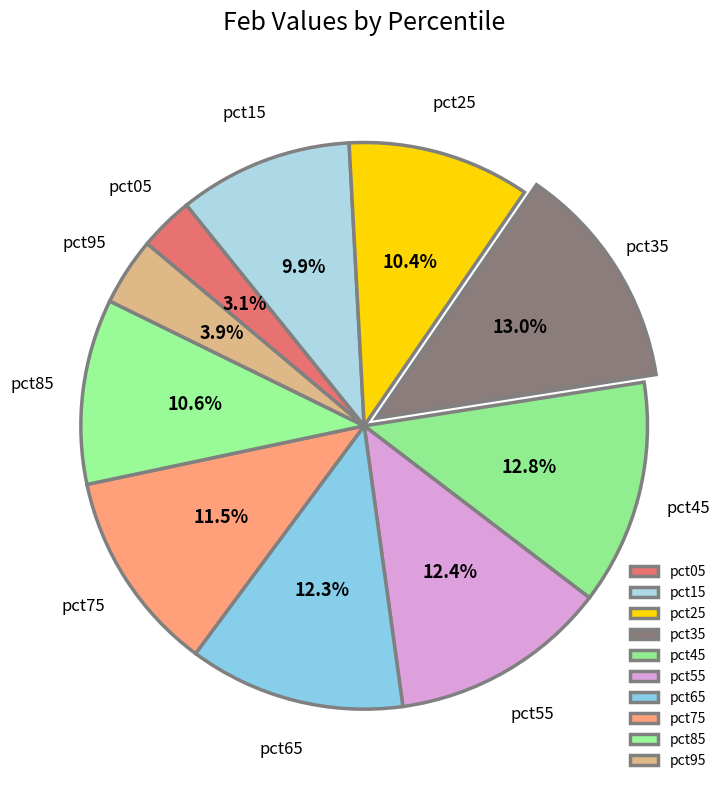

What percentage is the pct05 slice, to the nearest percent?

3%